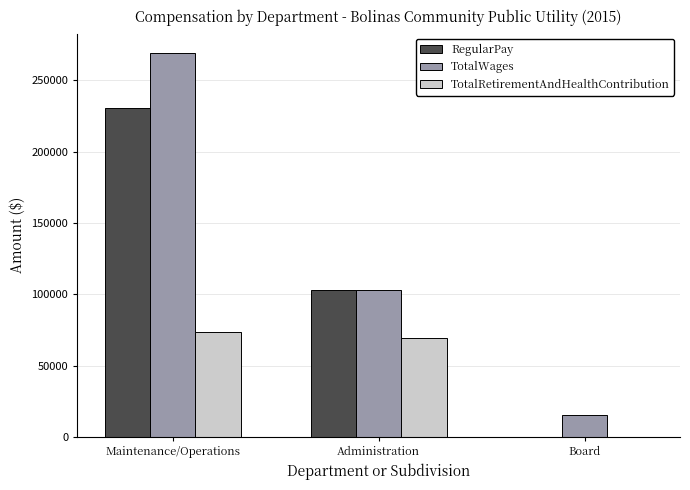

Which category has the highest value across all series?

Maintenance/Operations